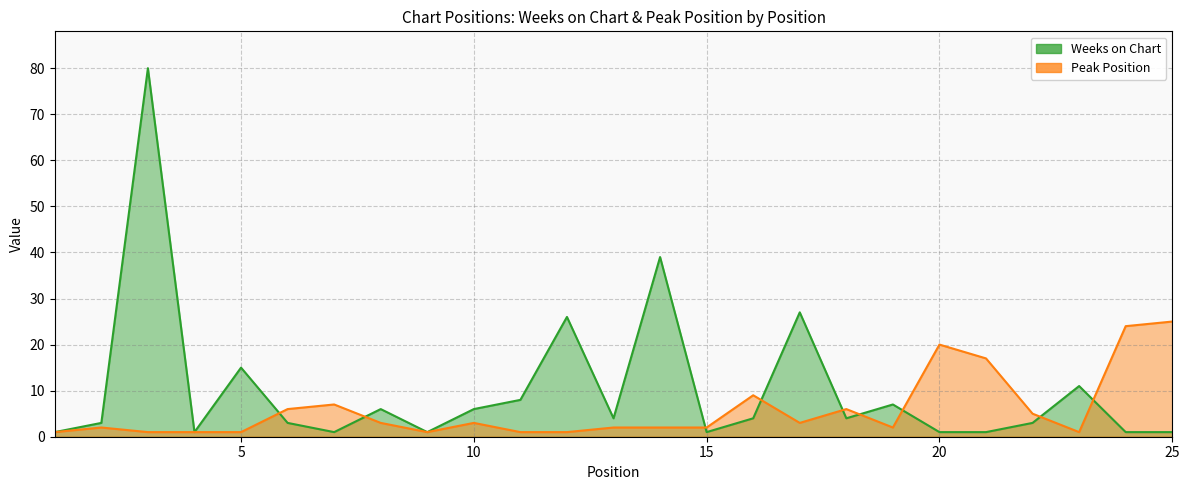

Does the chart display data point markers on the line(s)?

No